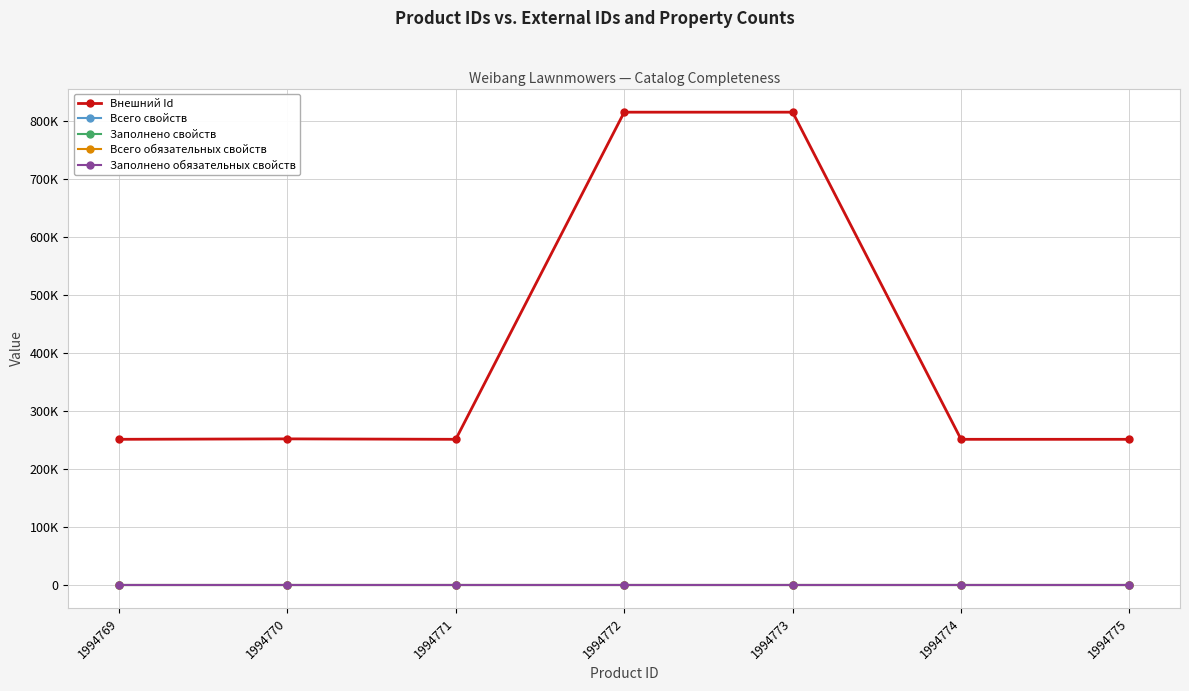

Where is Всего обязательных свойств nearest to the value 0?

1994769